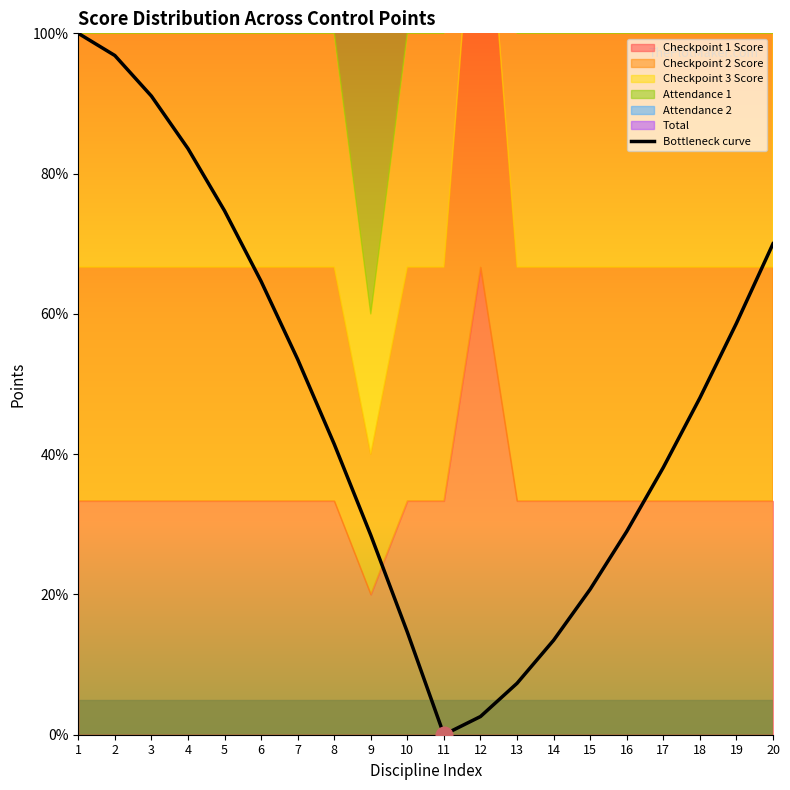

How many data points are above 48?

10